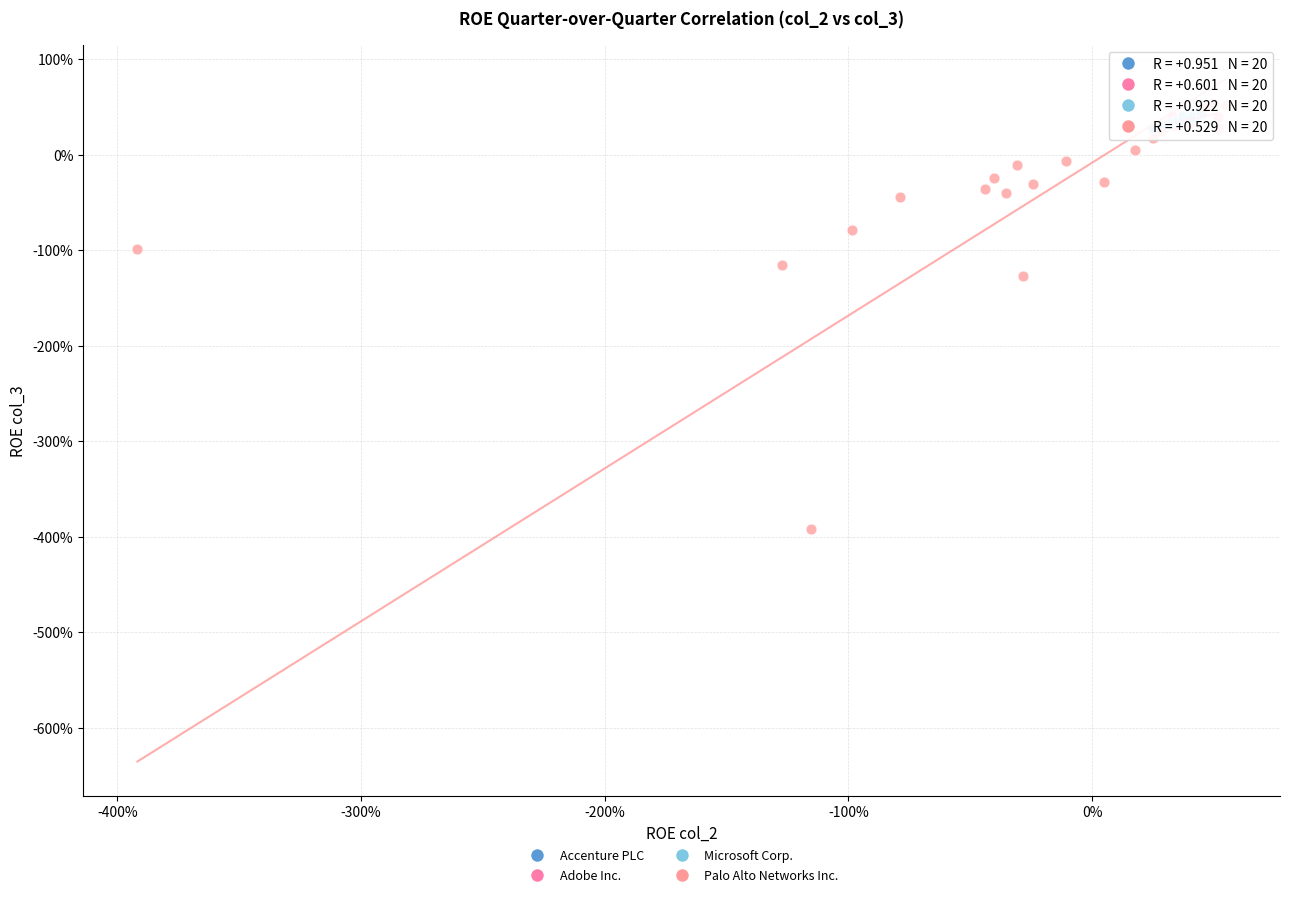

What are all the series names shown in the legend?

Accenture PLC, Adobe Inc., Microsoft Corp., Palo Alto Networks Inc.